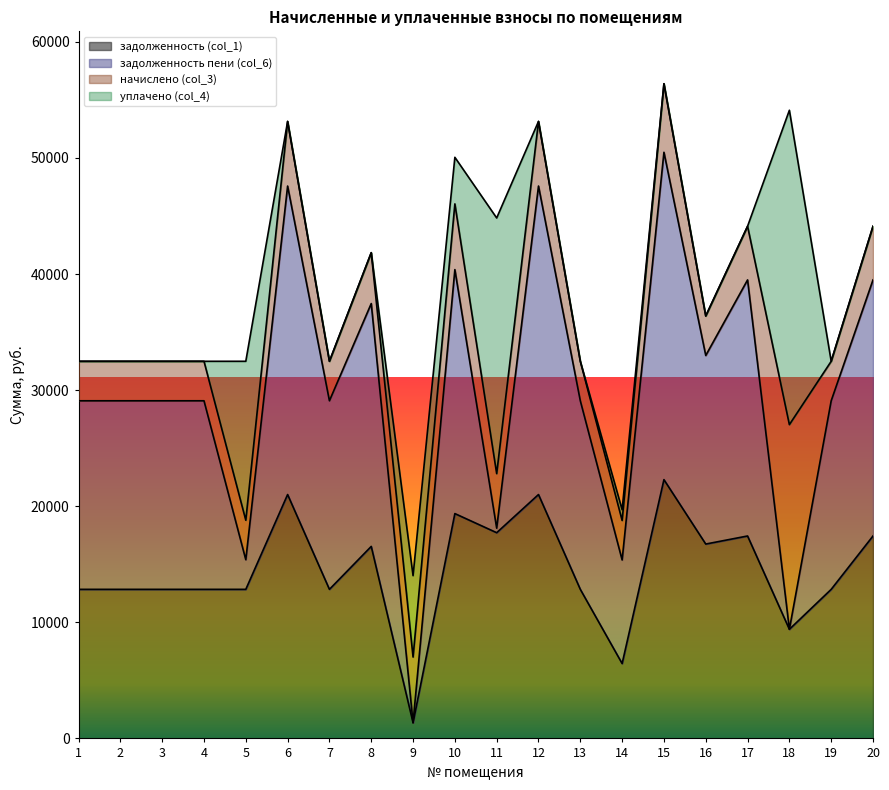

Which series has the largest total across all categories?

задолженность пени (col_6)